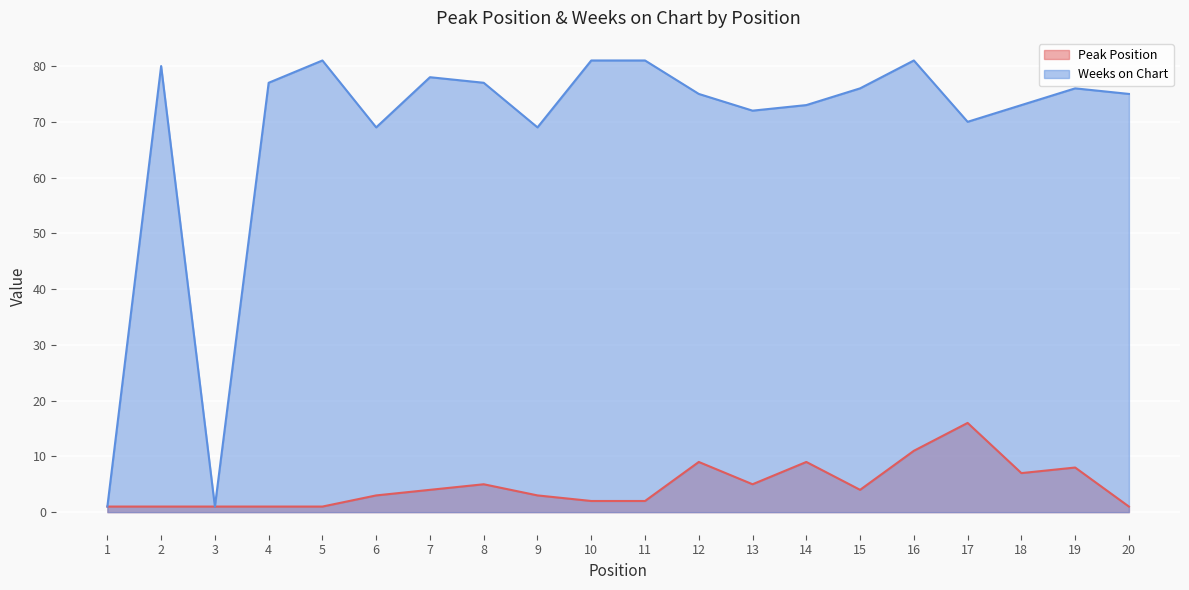

How many distinct data groups are displayed?

2